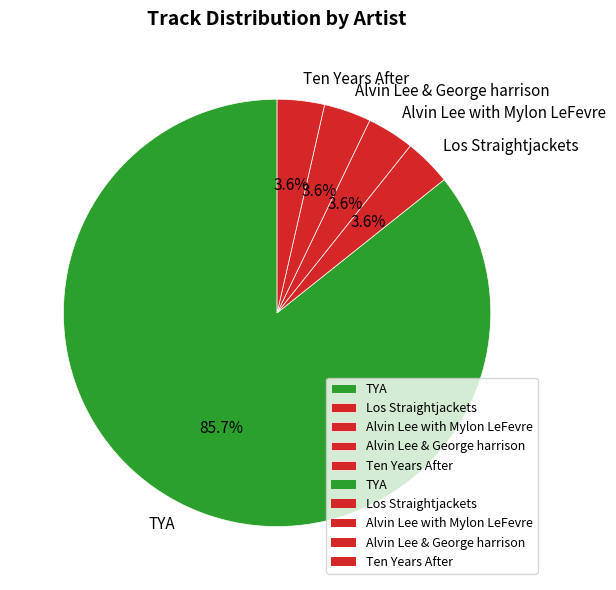

How many slices are in this pie chart?

5